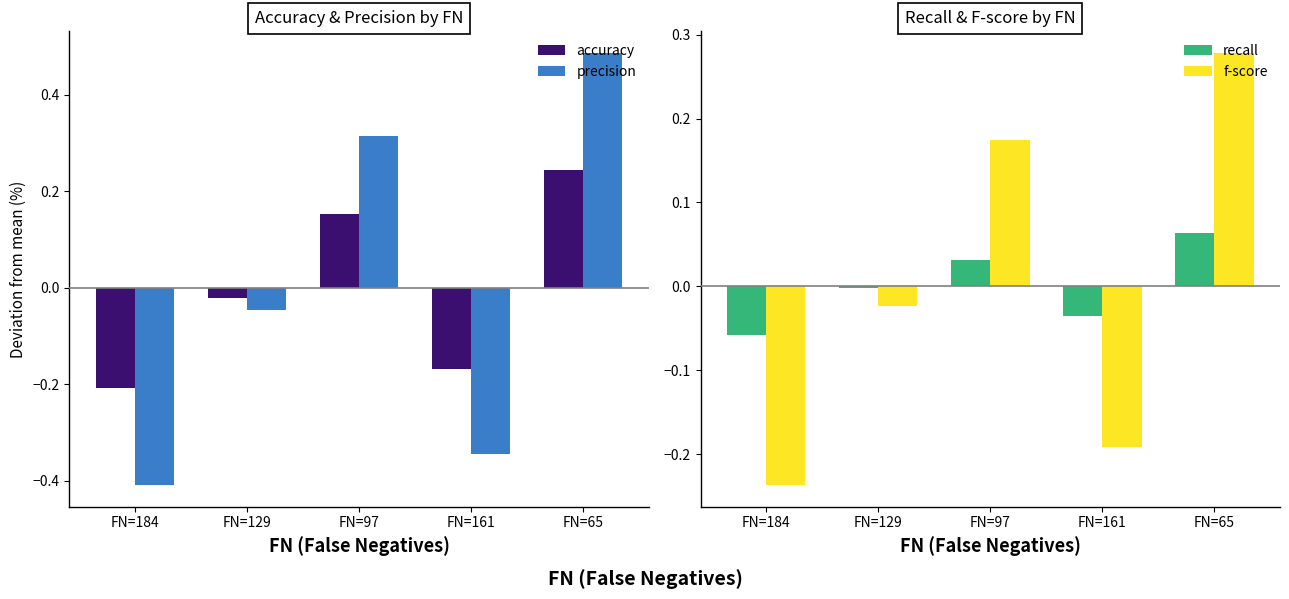

What is the difference between the precision values at FN=65 and FN=184?

0.9